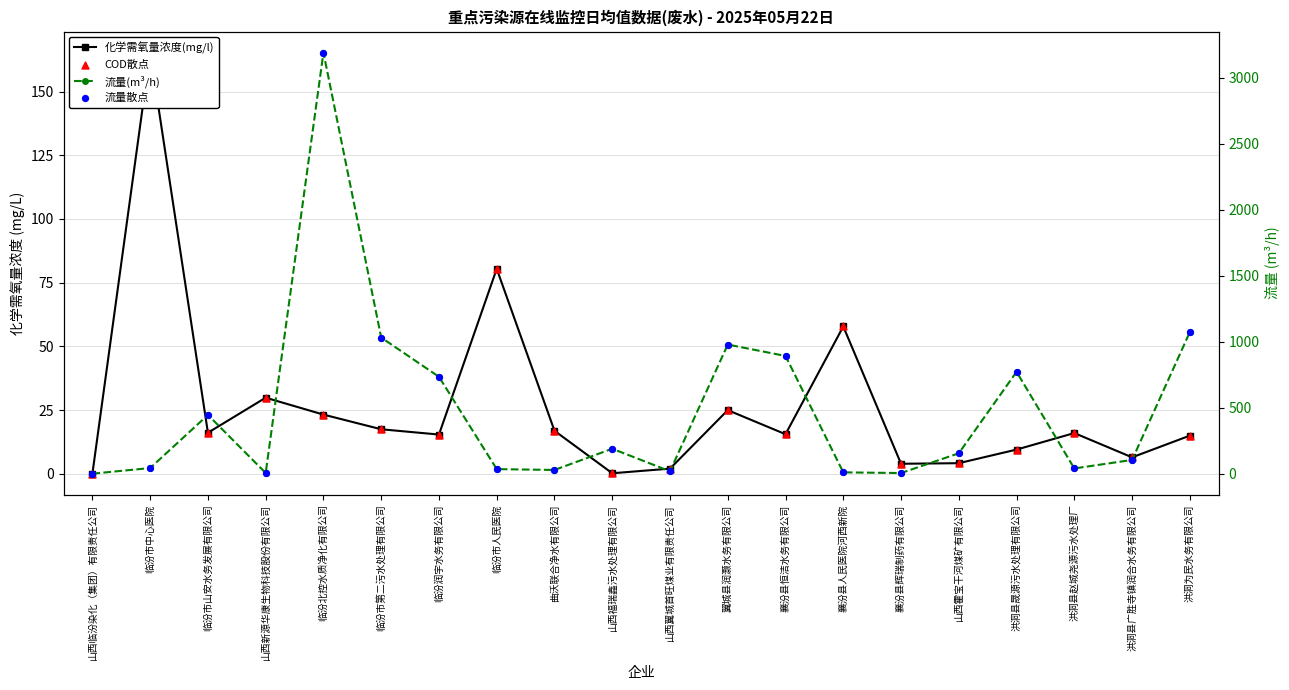

Which series has the largest total across all categories?

流量(m³/h)